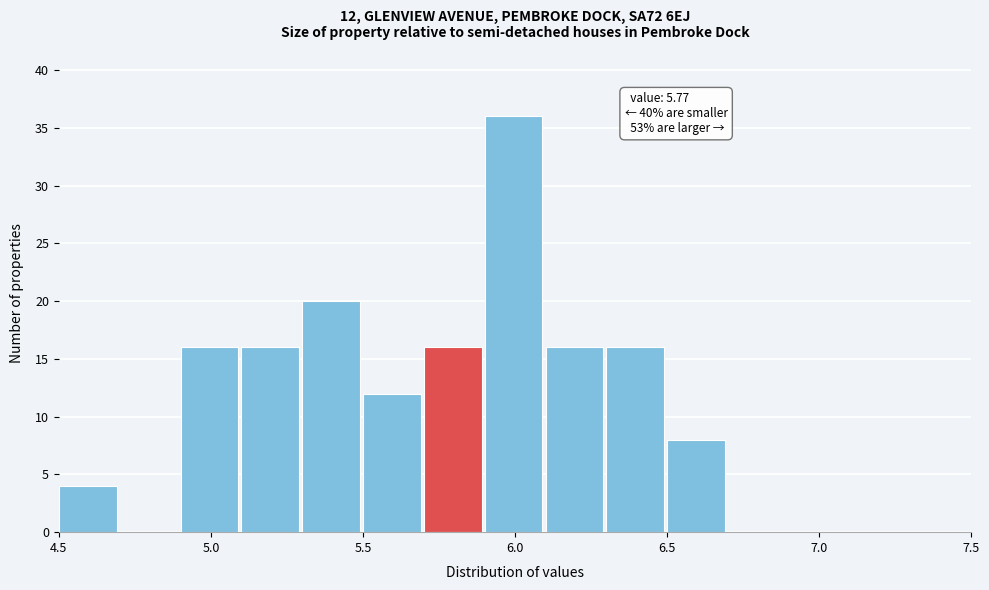

Over which range of the x-axis is the bar tallest?

5.9 to 6.1